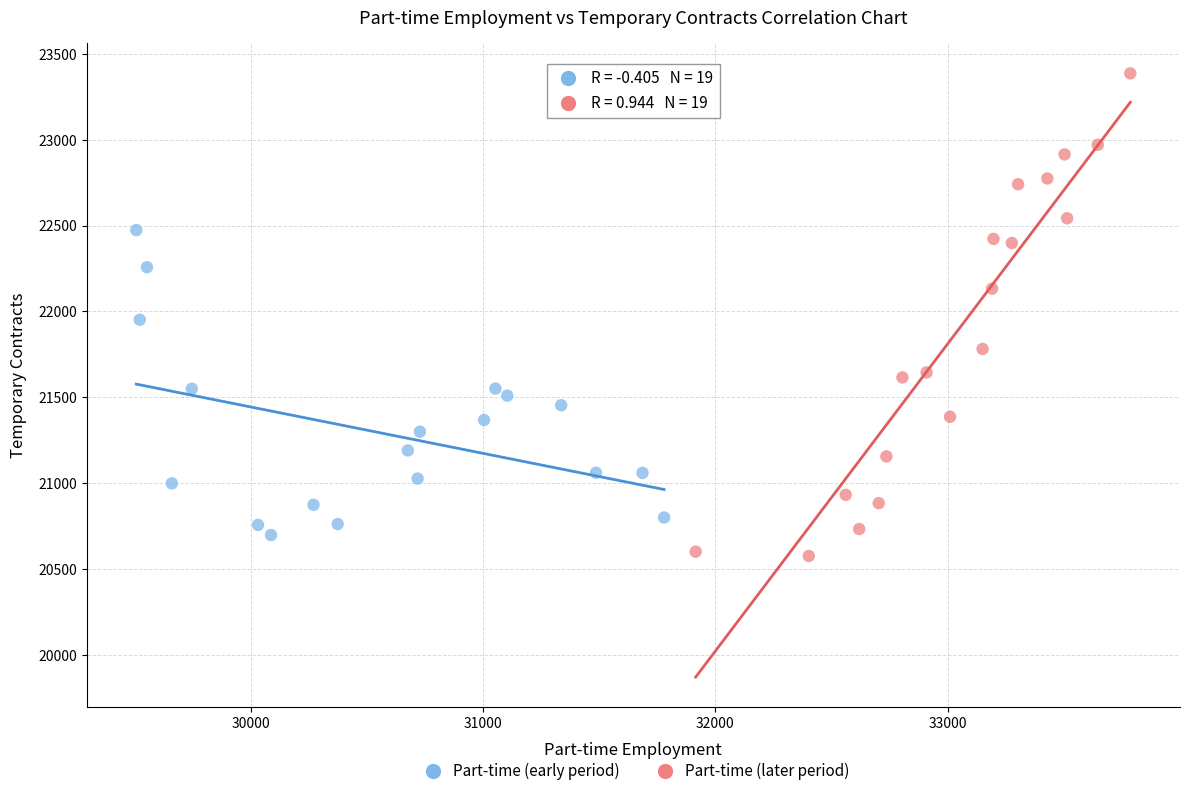

Which series contains the lowest Y value?

Part-time (later period)